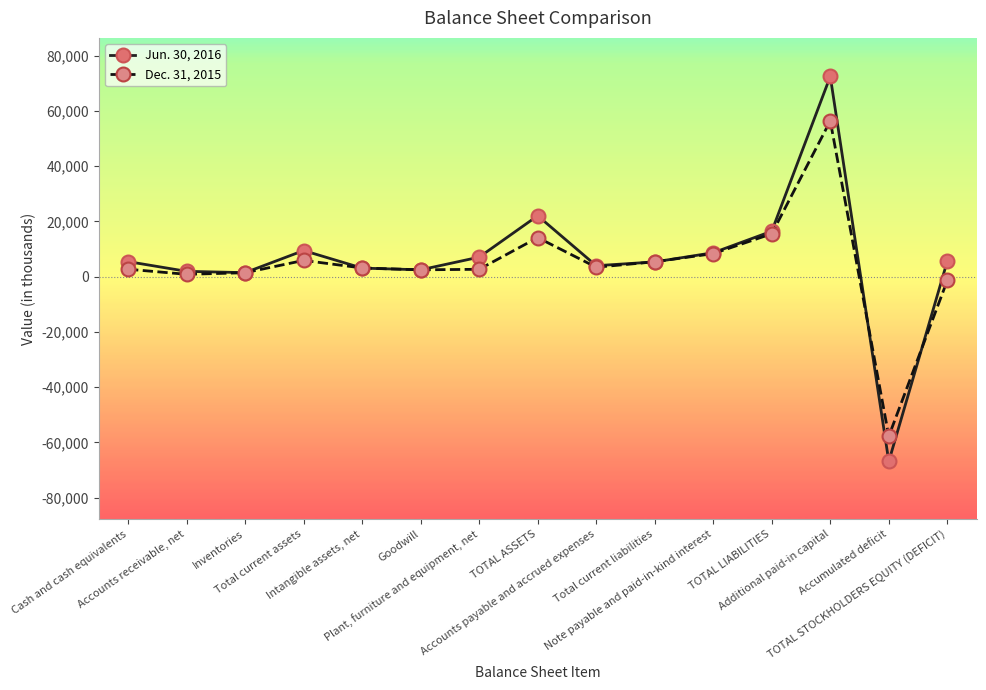

What is the difference between the highest and lowest values at TOTAL ASSETS?

7918